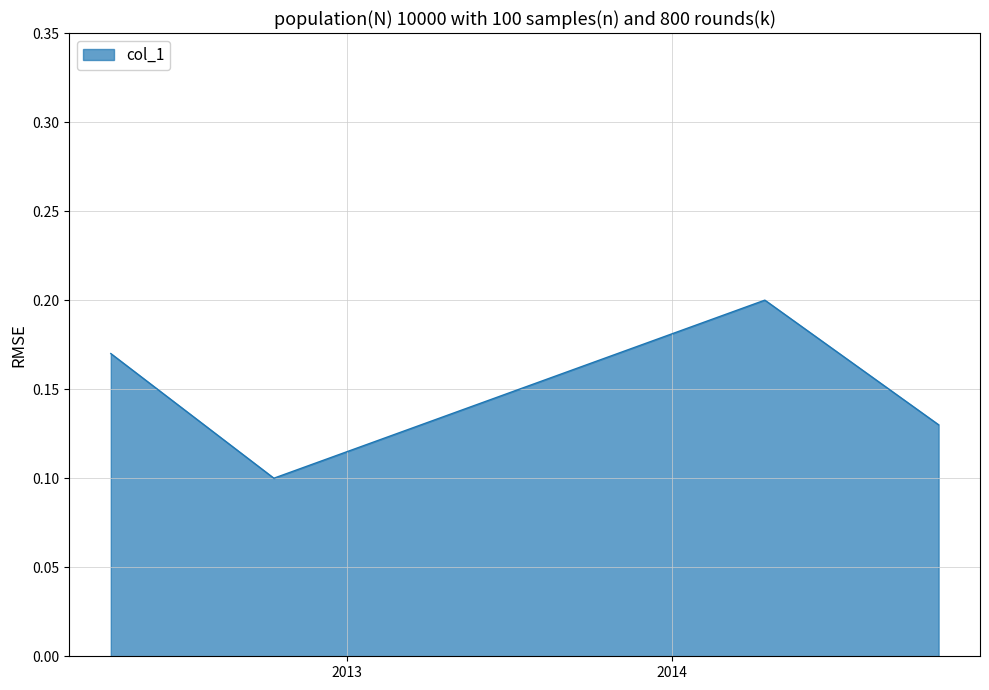

Count the values in the range 0 to 1.

4